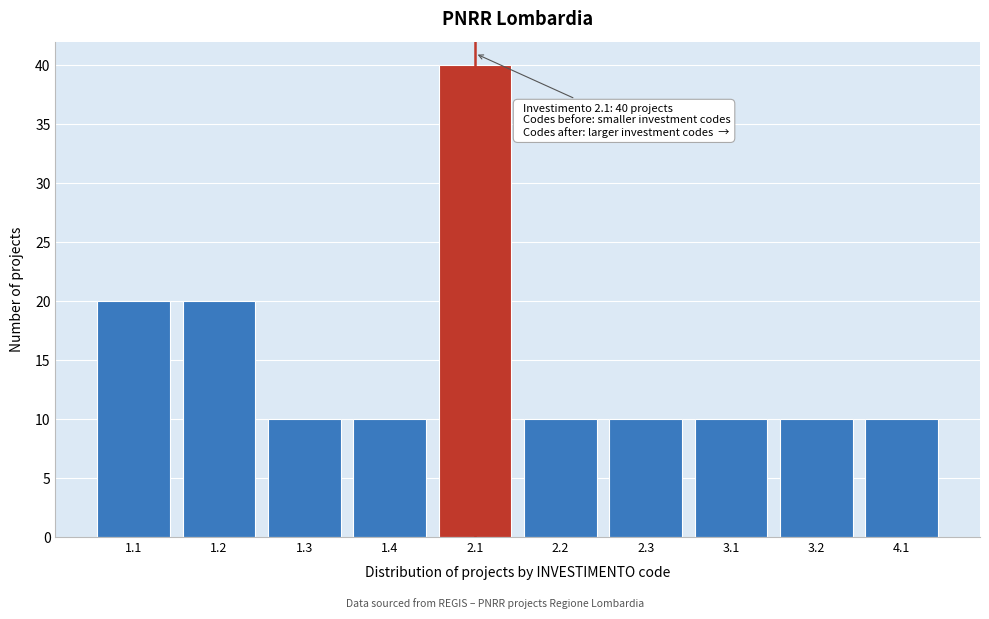

Reading right to left, list all the values displayed in this chart.

4.1=10	3.2=10	3.1=10	2.3=10	2.2=10	2.1=40	1.4=10	1.3=10	1.2=20	1.1=20